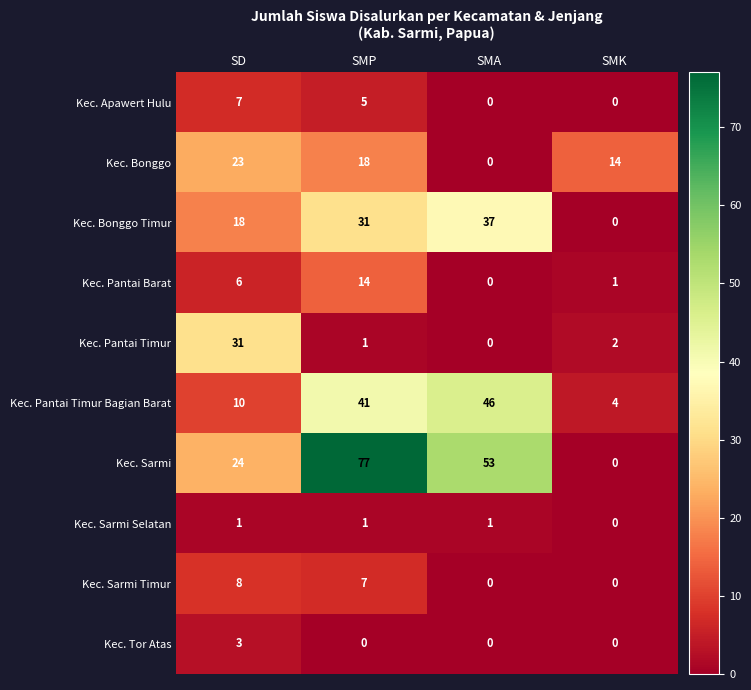

List the series in order of their peak value, lowest first.

Kec. Sarmi Selatan, Kec. Tor Atas, Kec. Apawert Hulu, Kec. Sarmi Timur, Kec. Pantai Barat, Kec. Bonggo, Kec. Pantai Timur, Kec. Bonggo Timur, Kec. Pantai Timur Bagian Barat, Kec. Sarmi